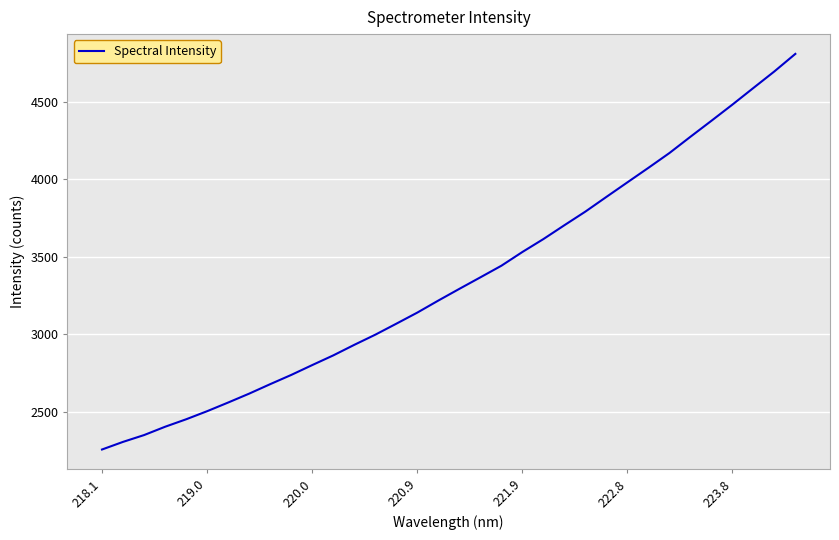

What is the difference between the maximum and minimum values?

2550.6